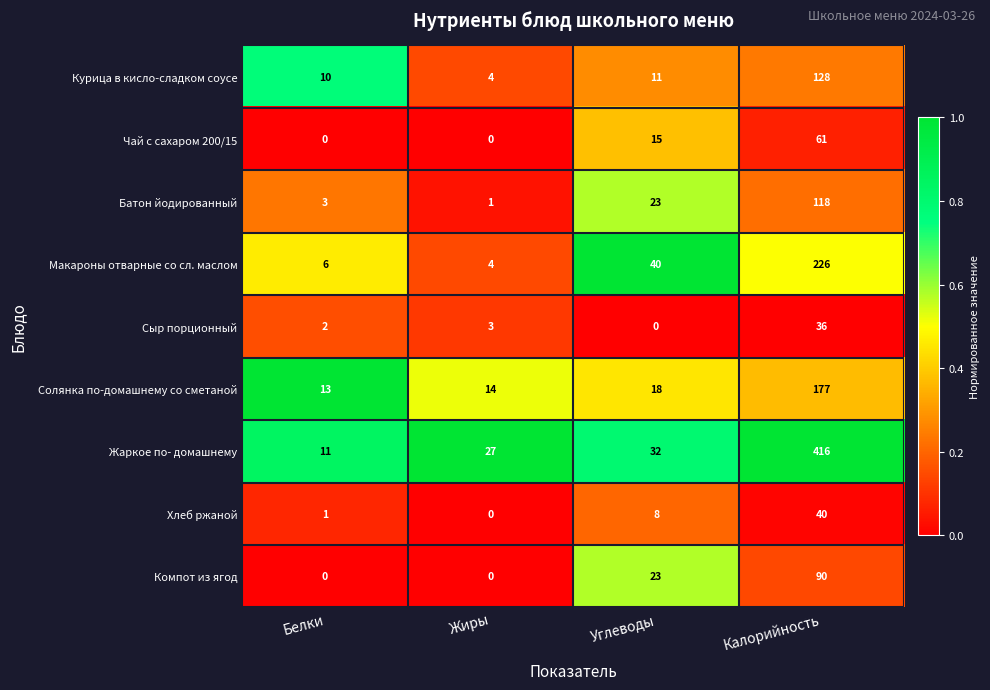

What is the total value across all series at Жиры?

53